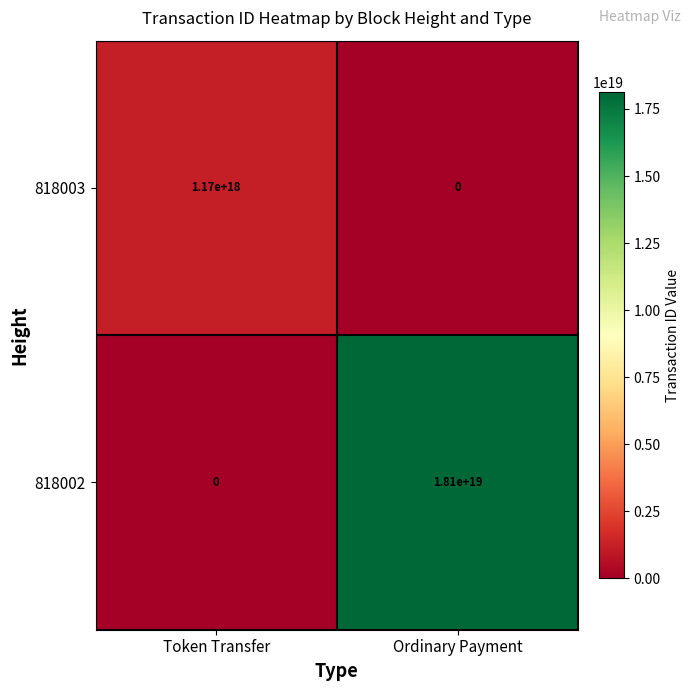

List the series in order of their overall mean, lowest first.

818003, 818002